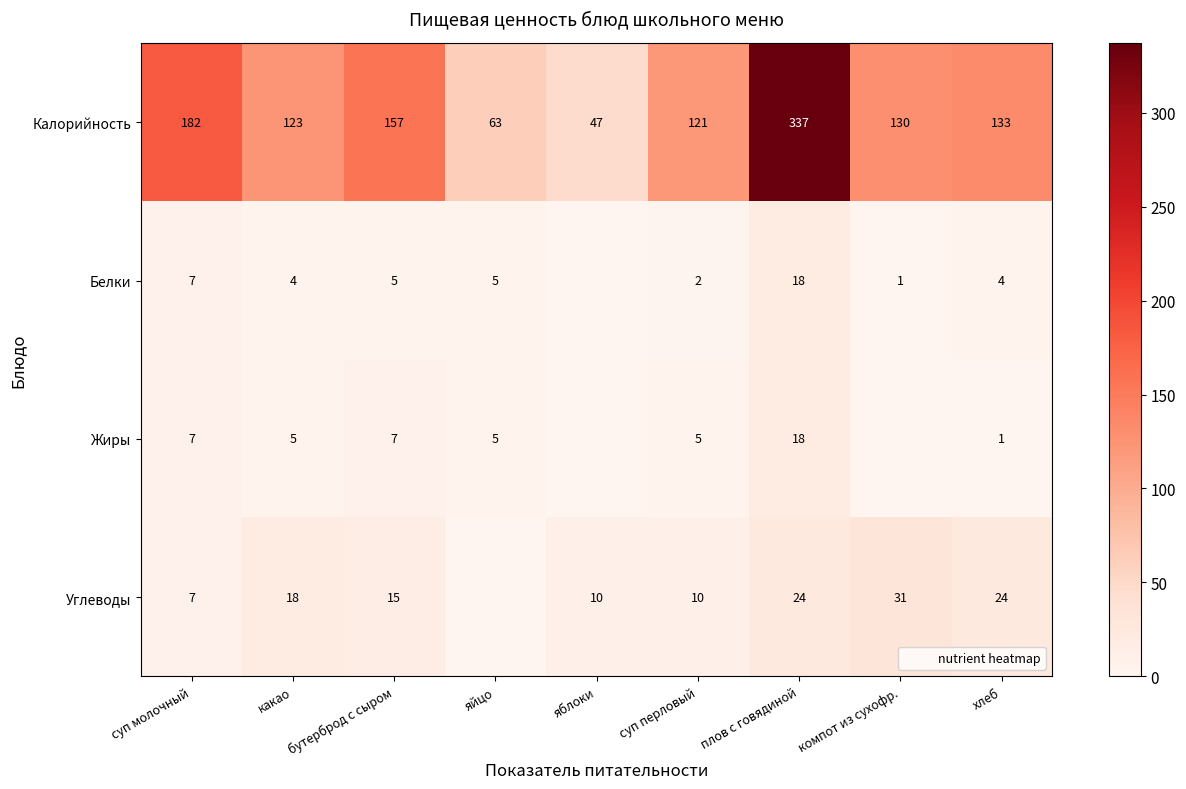

What is the difference between the maximum and second lowest values in the Белки series?

17